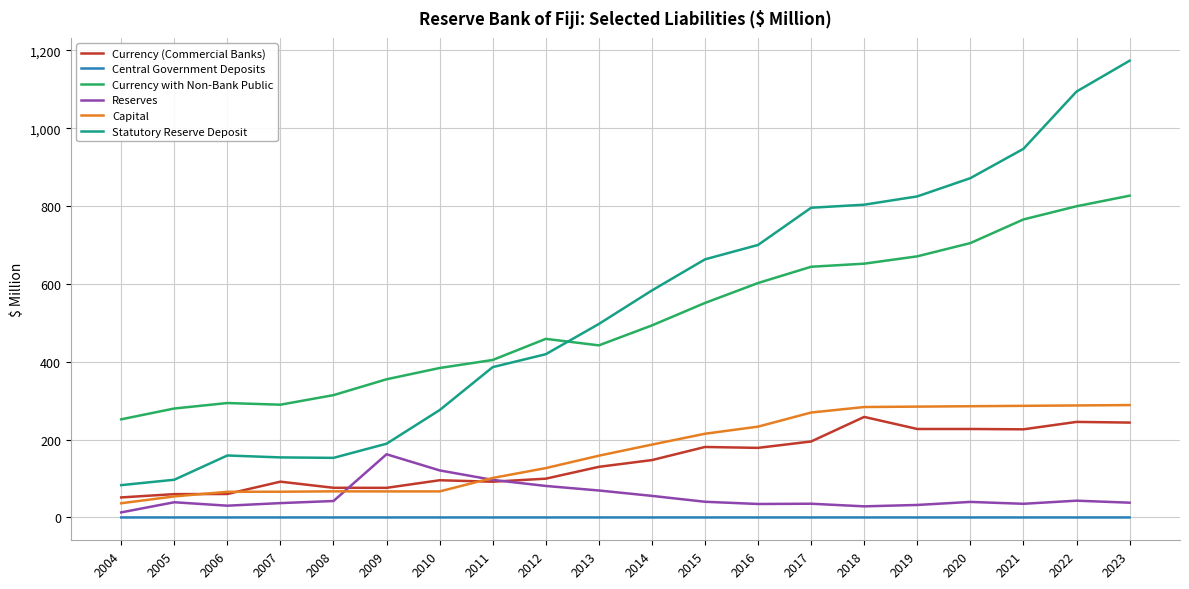

What is the average value of the Currency with Non-Bank Public series?

509.1